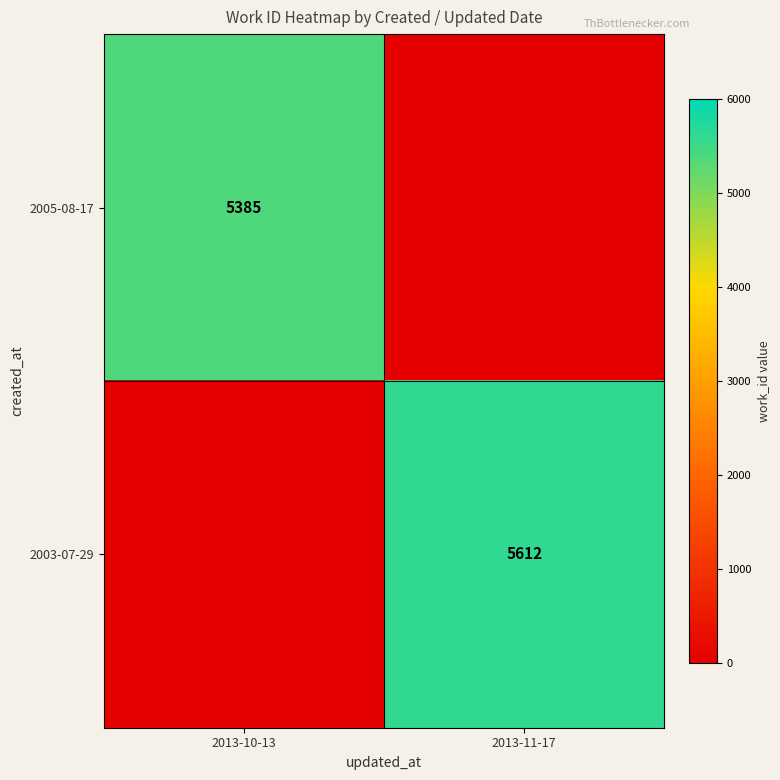

The value of 2003-07-29 at 2013-11-17 is 1247. True or false?

False